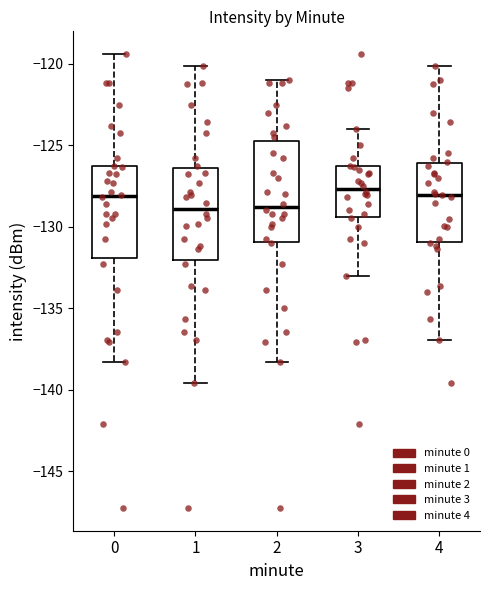

Reading left to right, transcribe this box plot: for each box, give where its median line is, the range the box spans, and where its two whiskers end, as read against the y-axis. The values are not printed on the chart, so give them approximately, as read against the axis.

0: median -128.0, box -132.0 to -126.5, whiskers -138.5 to -119.5
1: median -129.0, box -132.0 to -126.5, whiskers -139.5 to -120.0
2: median -129.0, box -131.0 to -124.5, whiskers -138.5 to -121.0
3: median -127.5, box -129.5 to -126.5, whiskers -133.0 to -124.0
4: median -128.0, box -131.0 to -126.0, whiskers -137.0 to -120.0